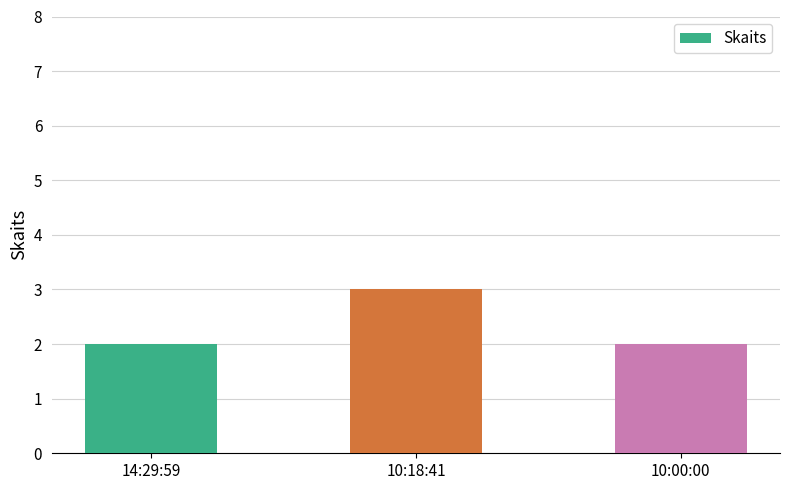

What is the label of the 1st bar from the right?

10:00:00